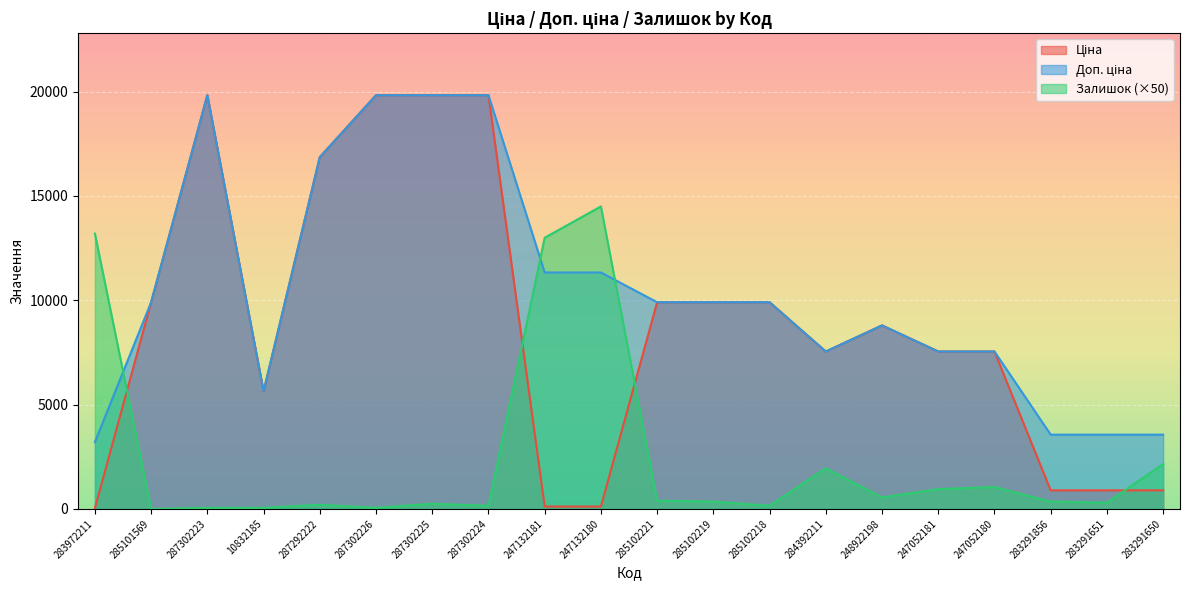

Reading left to right, extract all data points from this chart.

Ціна: 32.0	9908.5	19831.1	5636.0	16863.2	19831.1	19831.1	19831.1	113.3	113.3	9908.5	9908.5	9908.5	7545.9	8797.6	7545.9	7545.9	889.9	889.9	889.9
Доп. ціна: 3205.0	9908.5	19831.1	5636.0	16863.2	19831.1	19831.1	19831.1	11334.0	11334.0	9908.5	9908.5	9908.5	7545.9	8797.6	7545.9	7545.9	3559.7	3559.7	3559.7
Залишок: 13200.0	0.0	50.0	50.0	200.0	50.0	250.0	150.0	13000.0	14500.0	400.0	350.0	150.0	1950.0	550.0	950.0	1050.0	350.0	300.0	2150.0